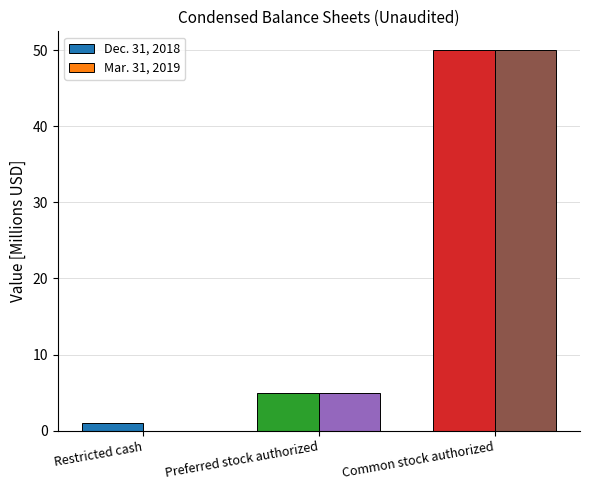

Is it true that Mar. 31, 2019 equals 8.6 at Preferred stock authorized?

False